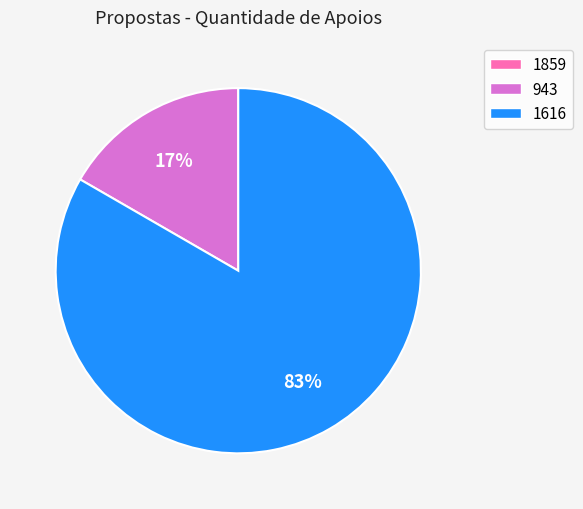

Between 1616 and 943, which is larger?

1616